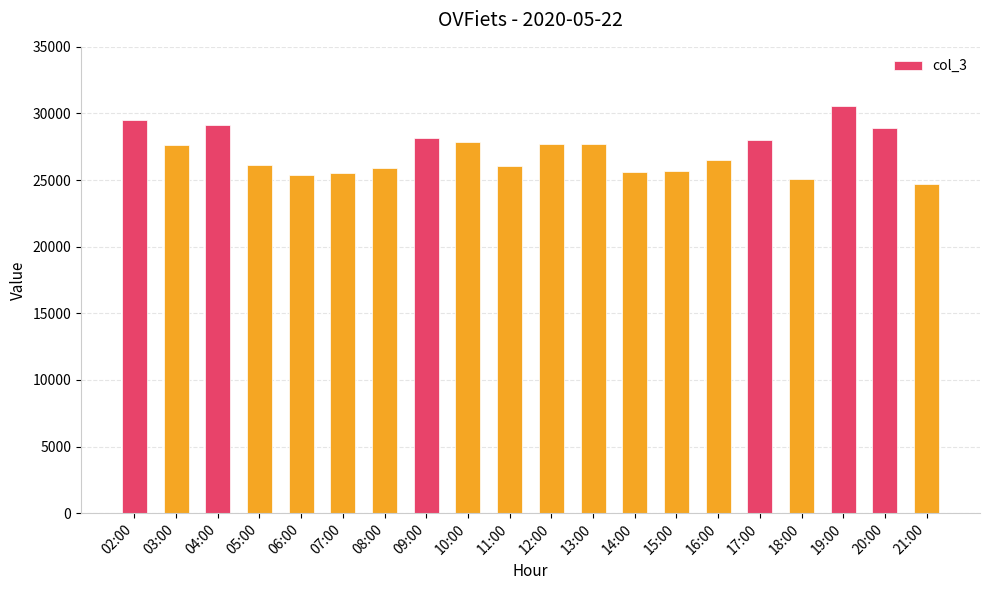

What is the sum of the values at 12:00 and 14:00?

53259